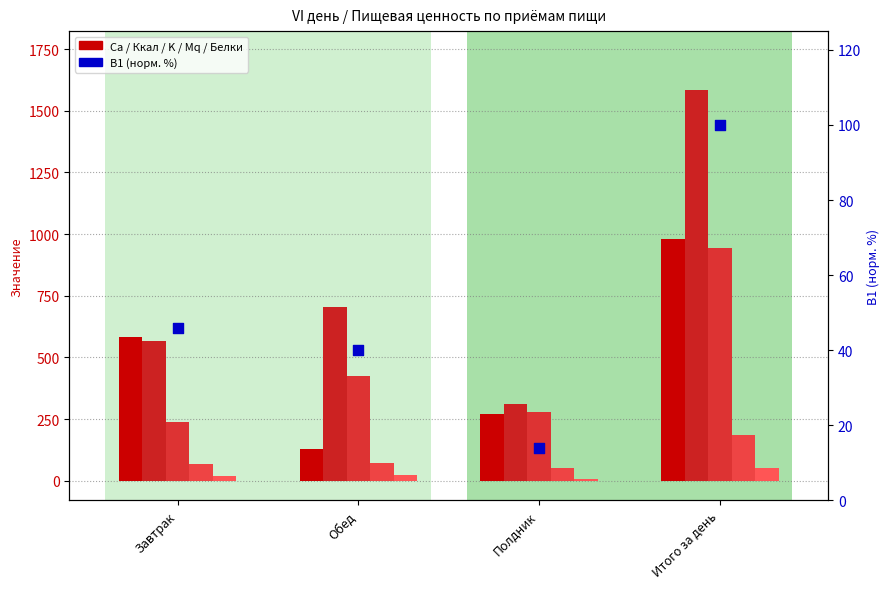

At which category is the sum across all series the highest?

Итого за день